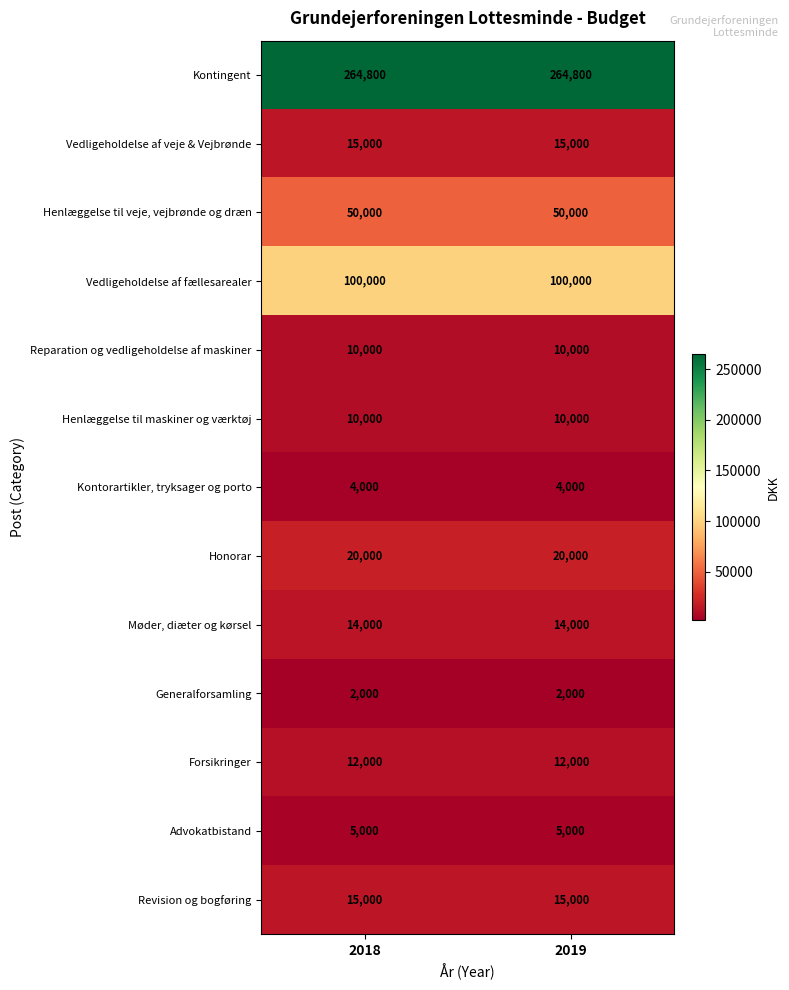

What is the sum of the Forsikringer values at 2018 and 2019?

24000